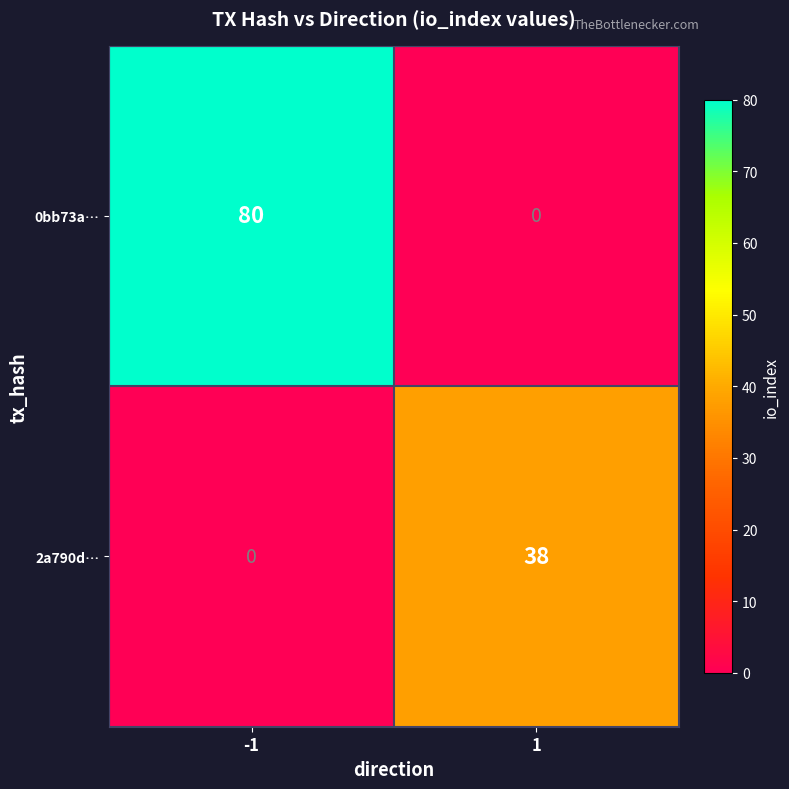

Reading right to left, list all the values displayed in this chart.

0bb73a…: 1=0	-1=80
2a790d…: 1=38	-1=0